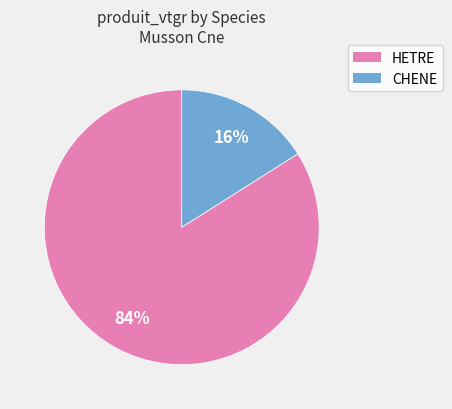

The CHENE slice represents 8% of the pie. True or false?

False